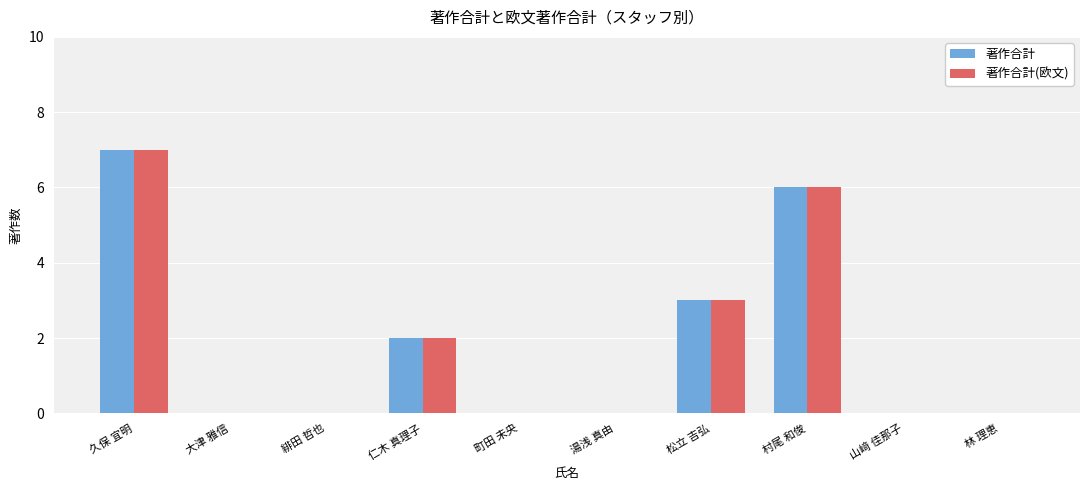

The 著作合計(欧文) series shows 3 at 町田 未央. True or false?

False